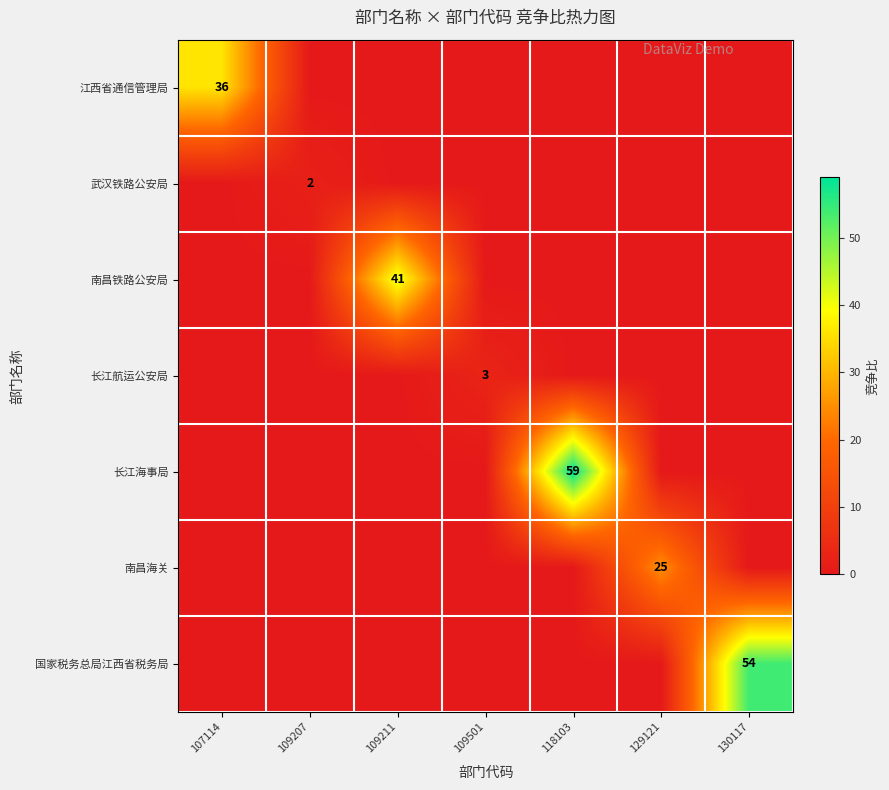

What is the total value across all series at 109207?

2